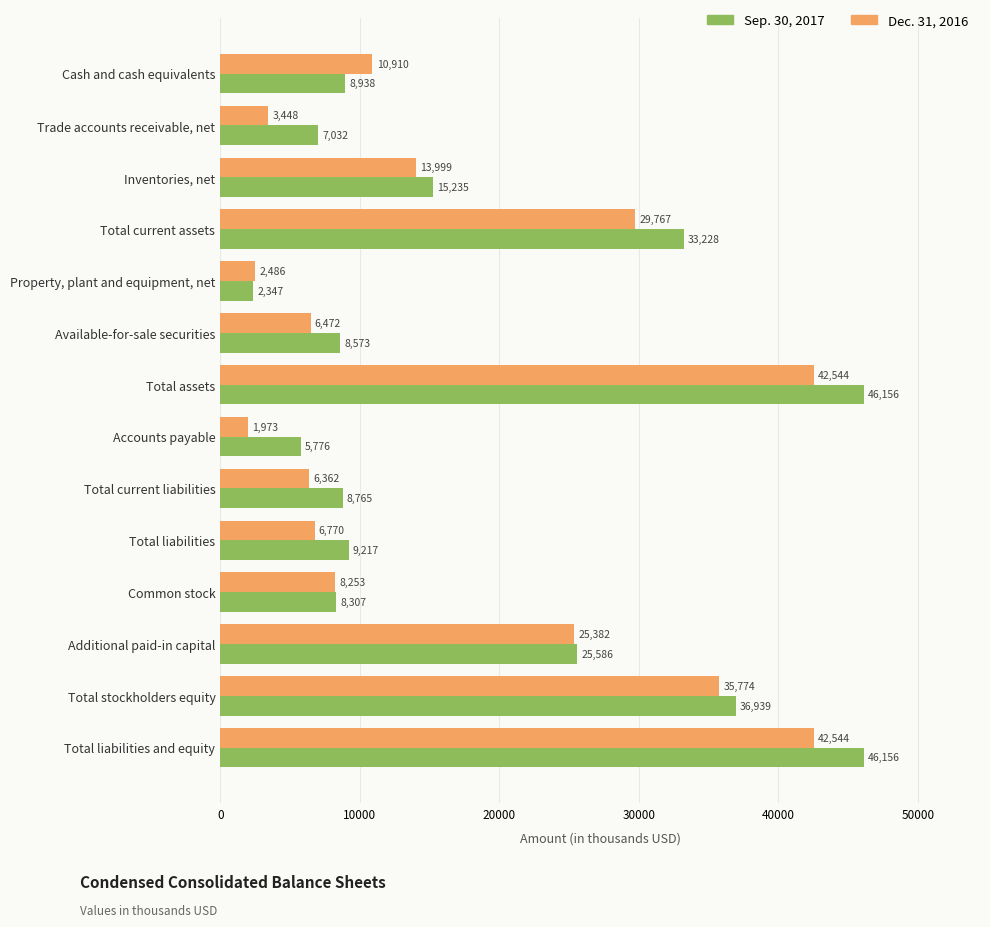

What is the smallest value displayed?

1973